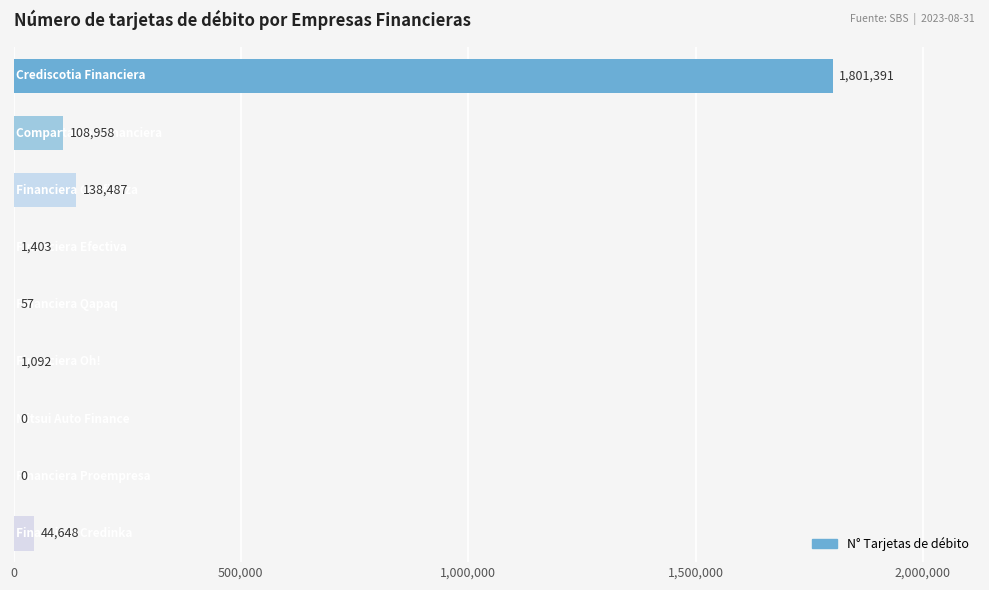

What is the sum of all values?

2096036